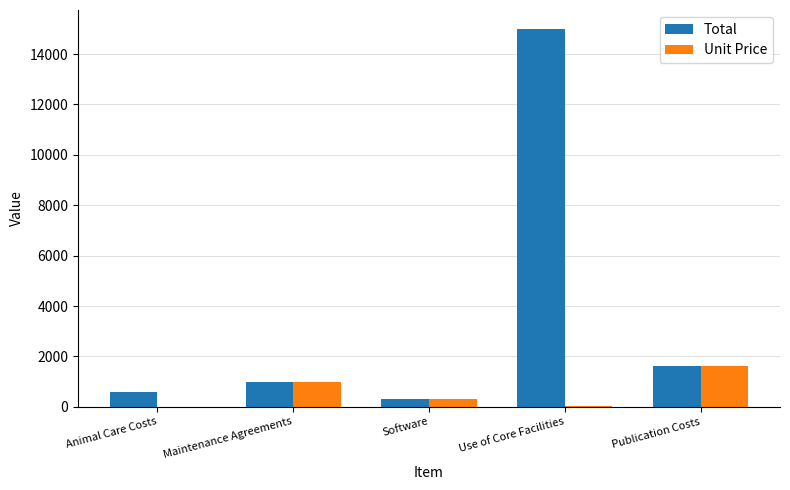

The value of Total at Publication Costs is 987. True or false?

False